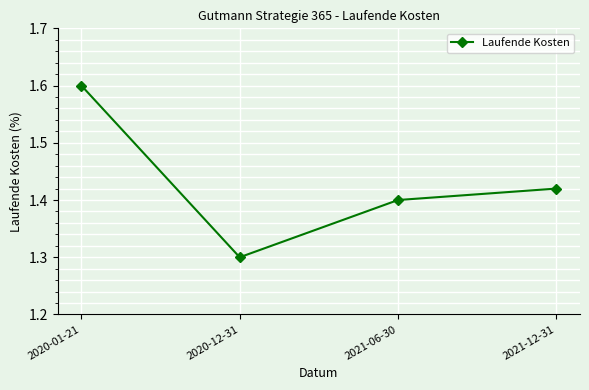

What is the change in value from 2020-12-31 to 2021-06-30?

+0.1